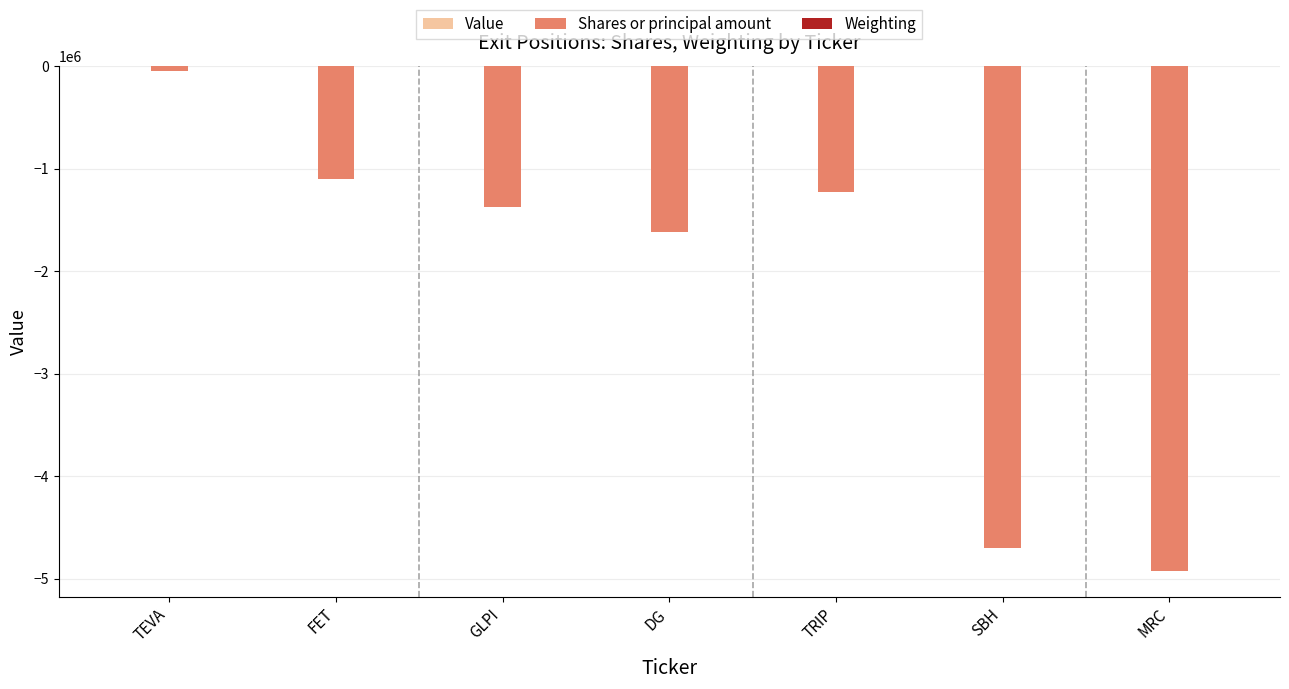

What is the sum of all Shares or principal amount values?

-15012500.0